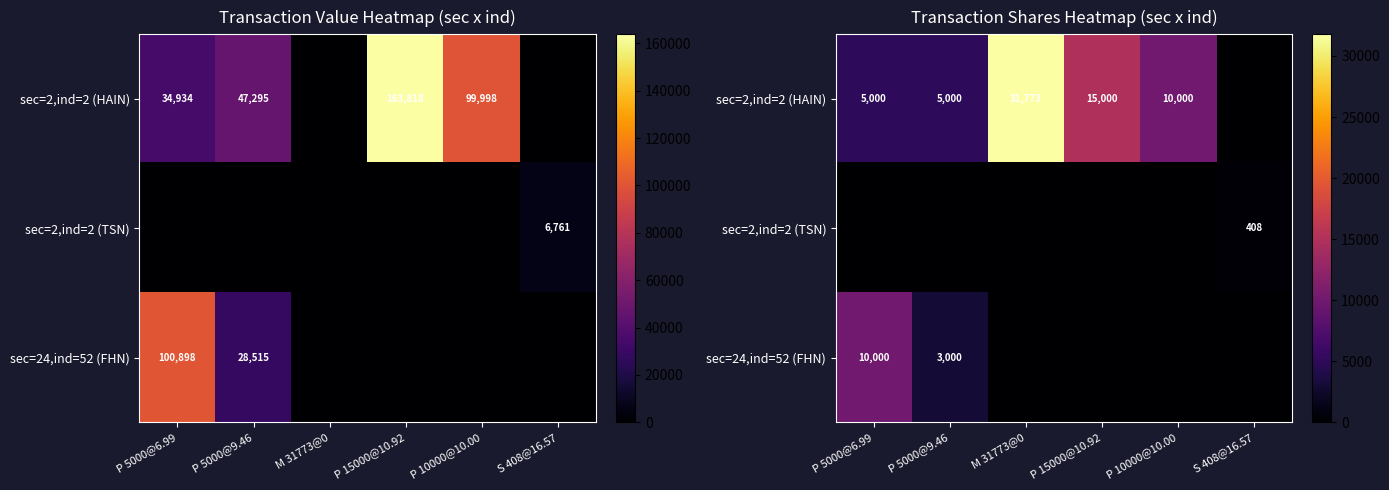

What is the difference between the highest and lowest values at P 5000@6.99?

10000